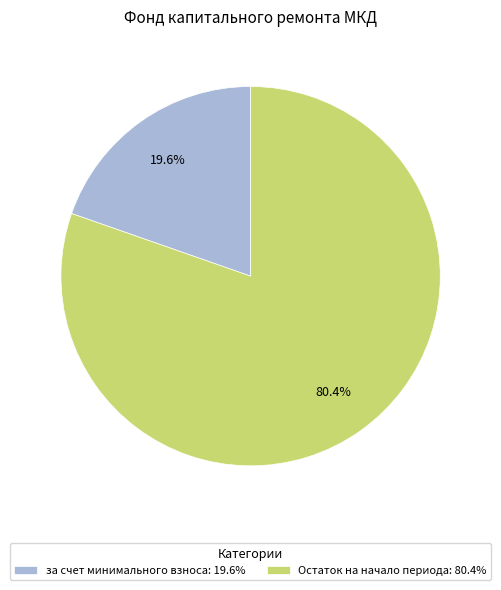

Which category has the smallest portion of the pie?

за счет минимального взноса: 19.6%